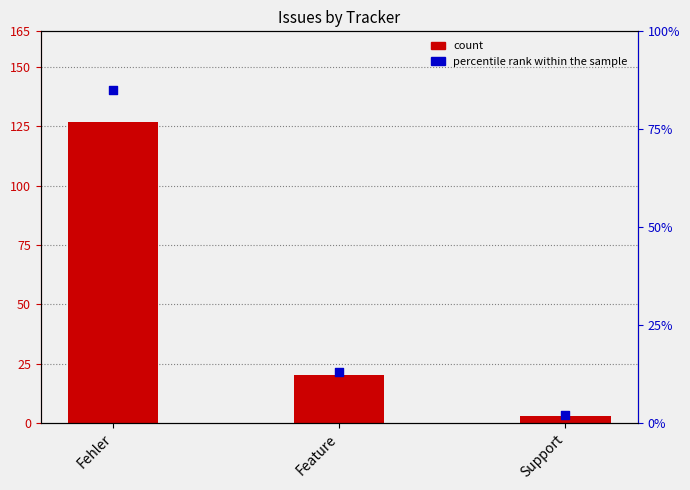

Which series has the largest total across all categories?

count